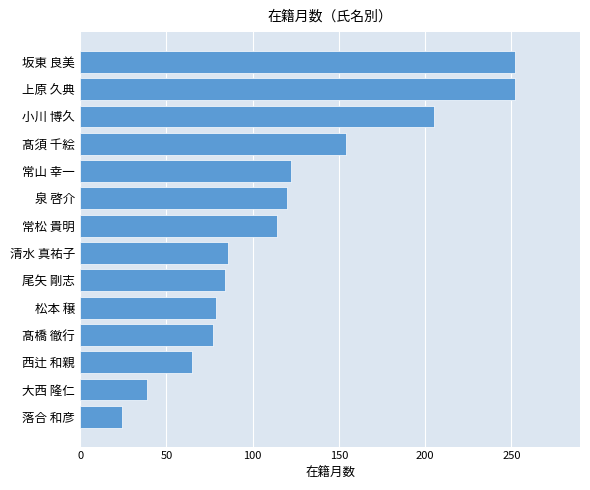

True or false: the data shows 162 at 常松 貴明.

False